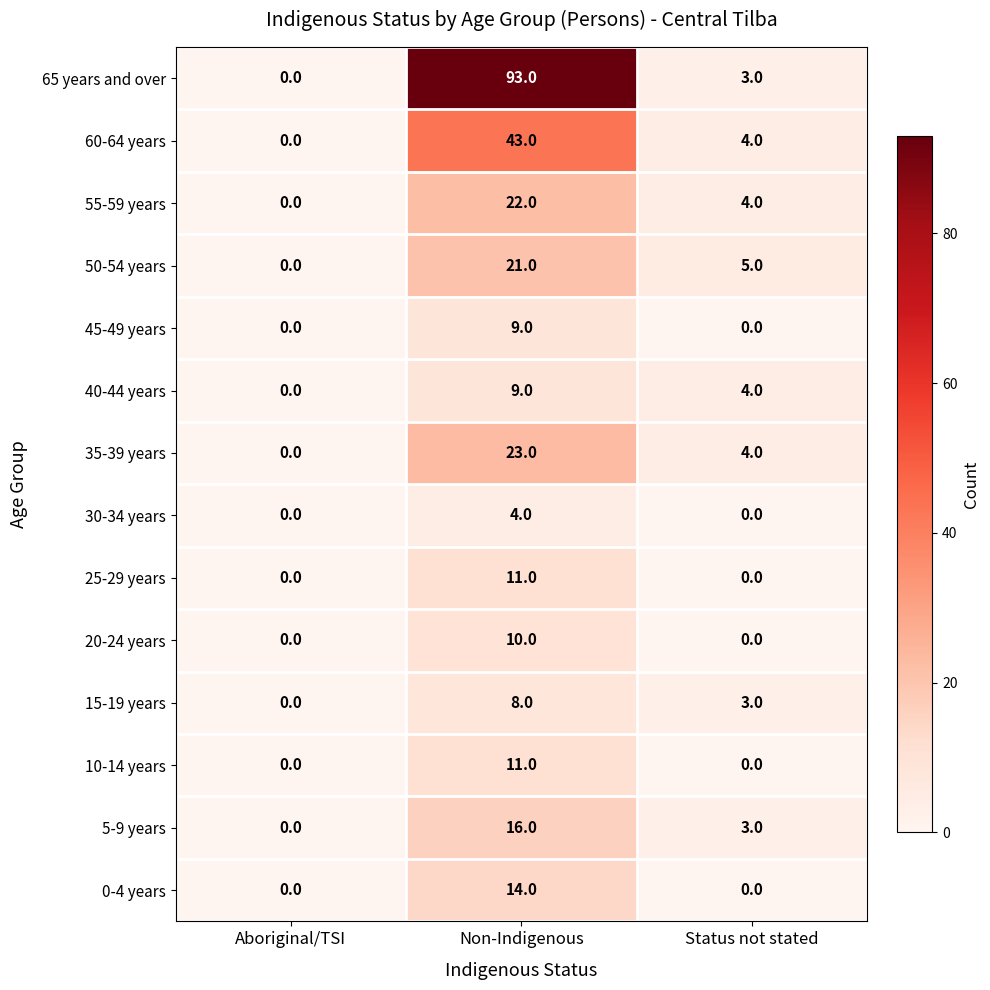

What is the total value across all series at Non-Indigenous?

294